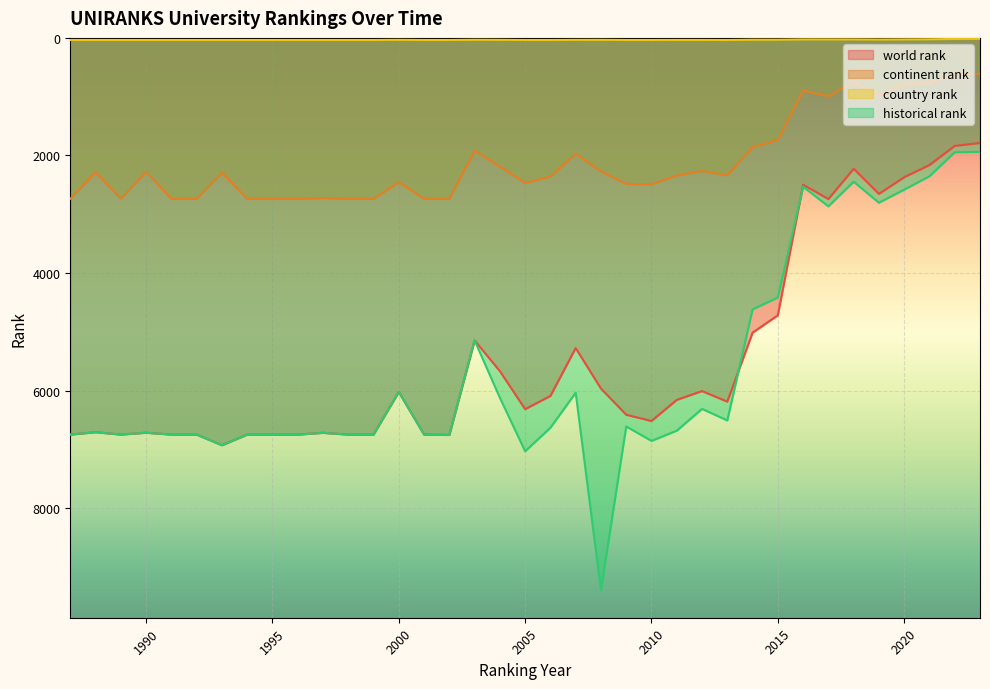

The value of country rank at 2023 is 16.0. True or false?

True